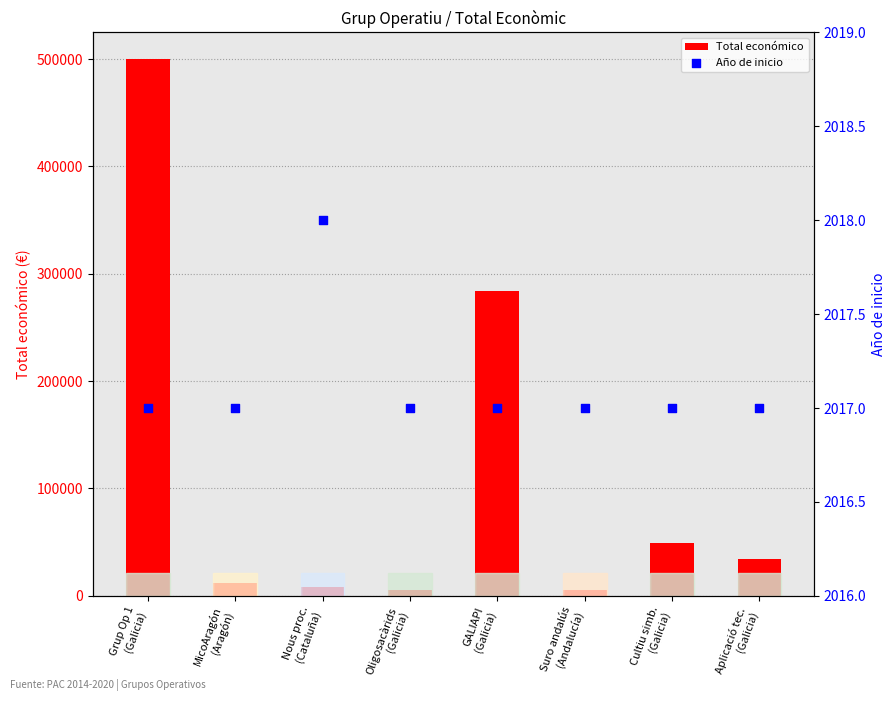

Is the value of Año de inicio at Nous proc.
(Cataluña) greater than the value of Total económico at MicoAragón
(Aragón)?

No